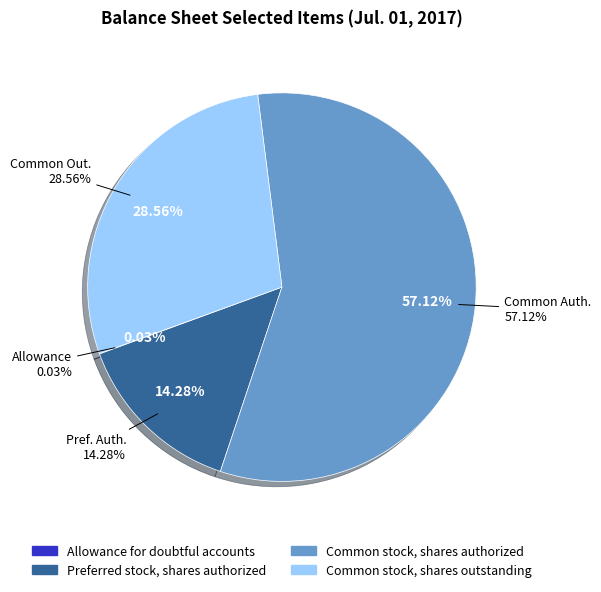

To the nearest percent, what is the combined percentage of Preferred stock, shares authorized and Allowance for doubtful accounts?

14%